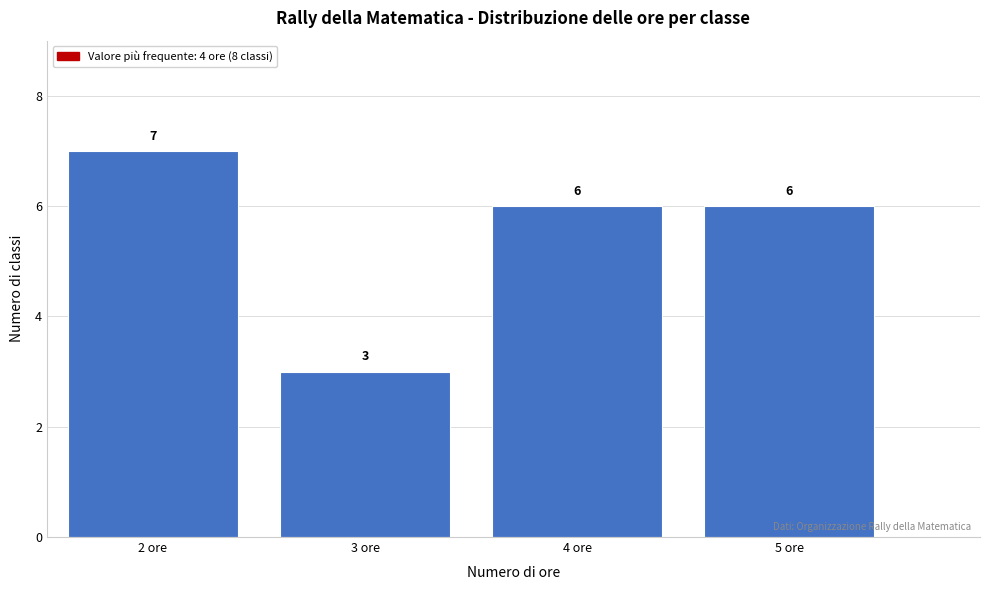

Reading left to right, list every bar in this chart as the range it spans on the x-axis followed by its height.

1.5 to 2.5: 7
2.5 to 3.5: 3
3.5 to 4.5: 6
4.5 to 5.5: 6